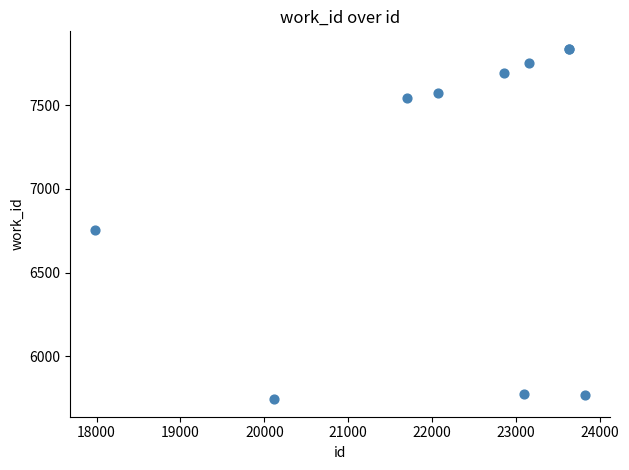

What Y value in the scatter plot is closest to 6790?

6752